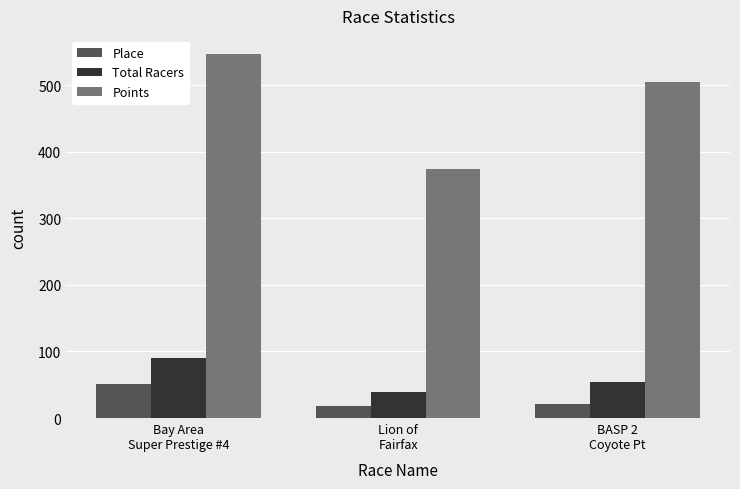

Rank the categories by Total Racers value from lowest to highest.

Lion of
Fairfax, BASP 2
Coyote Pt, Bay Area
Super Prestige #4